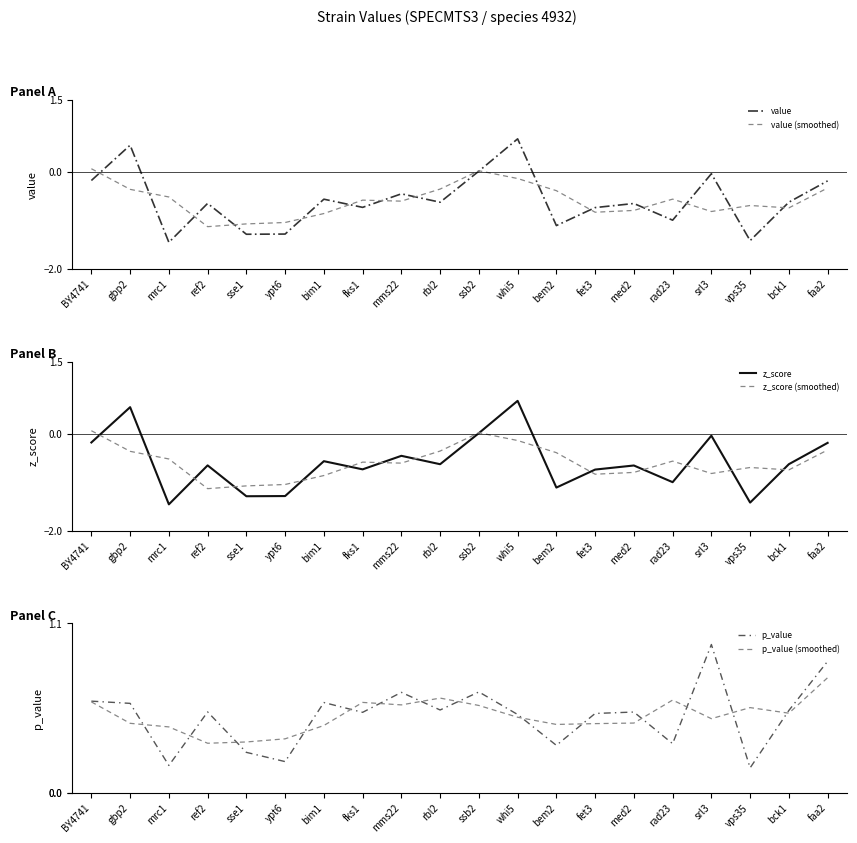

The z_score series shows 0.6 at gbp2. True or false?

True